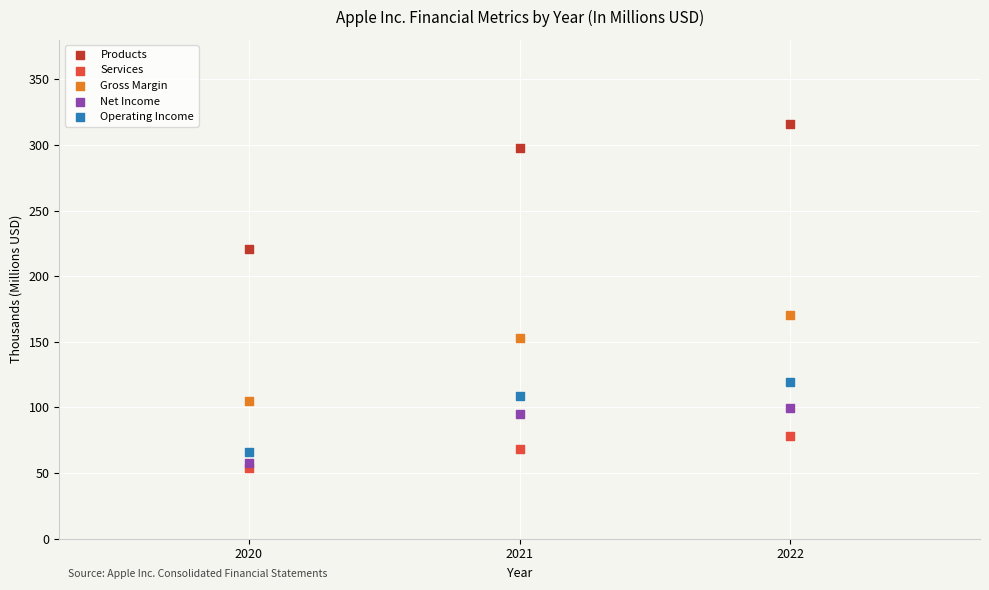

Which series contains the lowest Y value?

Services